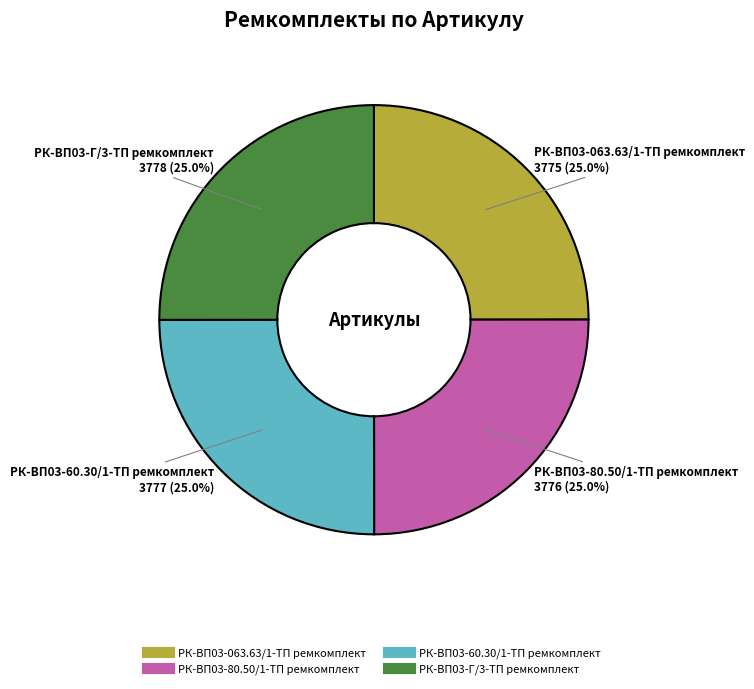

What percentage is NOT represented by РК-ВП03-Г/3-ТП ремкомплект?

75.0%